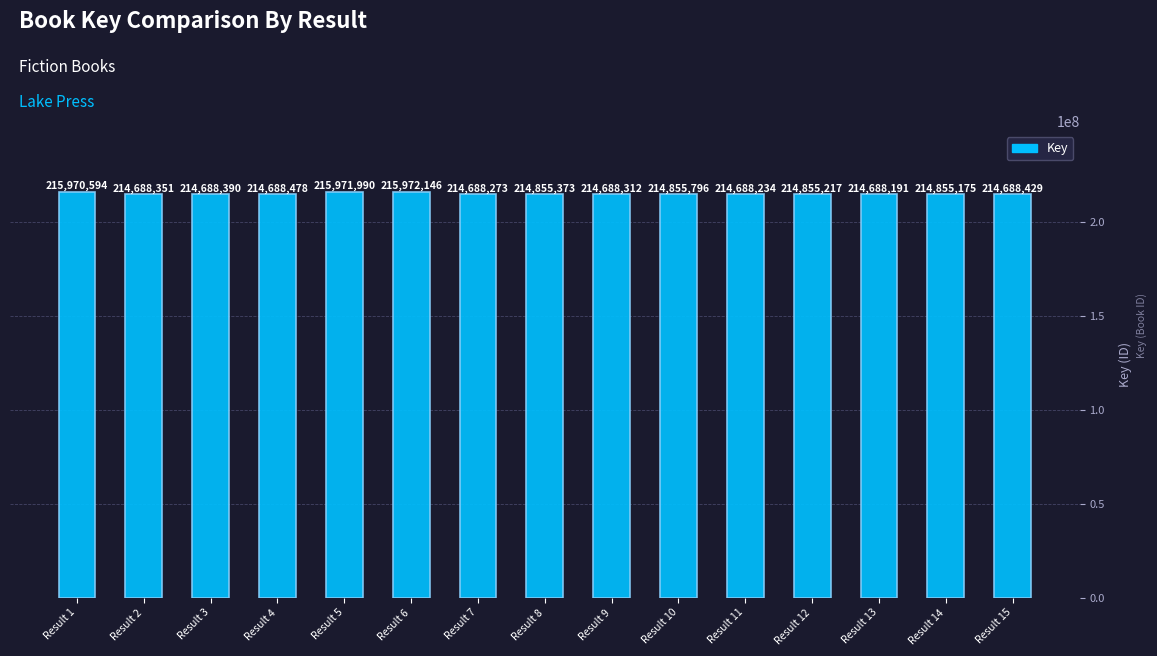

Rank the categories by value from lowest to highest.

Result 13, Result 11, Result 7, Result 9, Result 2, Result 3, Result 15, Result 4, Result 14, Result 12, Result 8, Result 10, Result 1, Result 5, Result 6